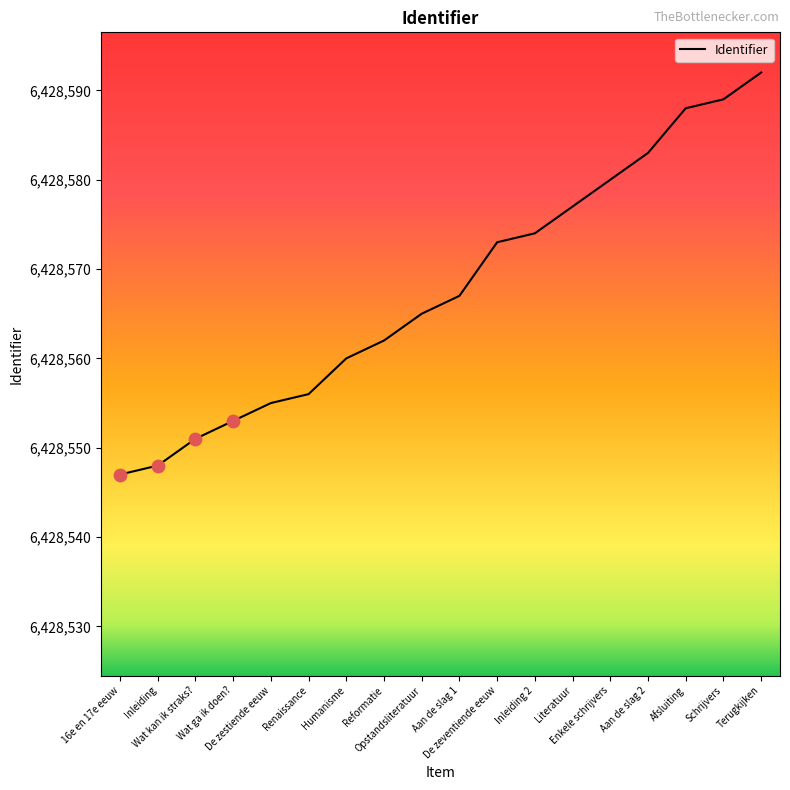

What is the ratio of the value at De zestiende eeuw to the value at Renaissance?

1.0